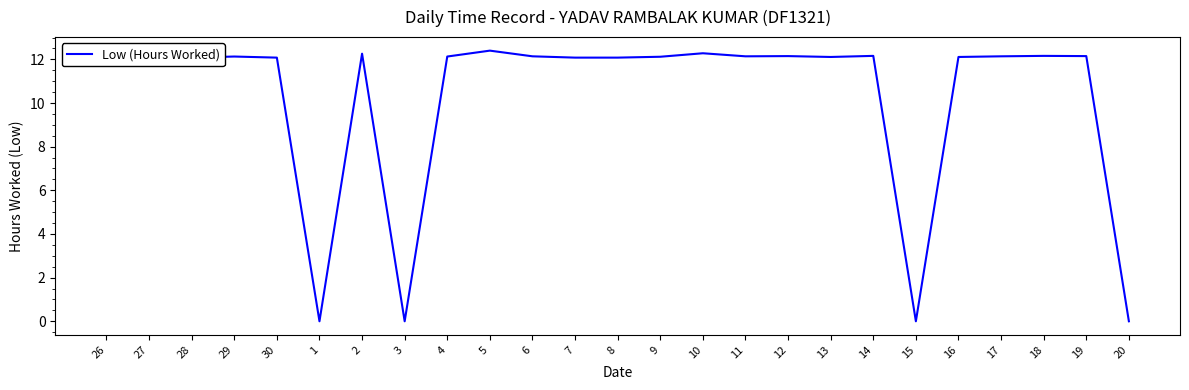

What is the sum of the values at 5 and 9?

24.5